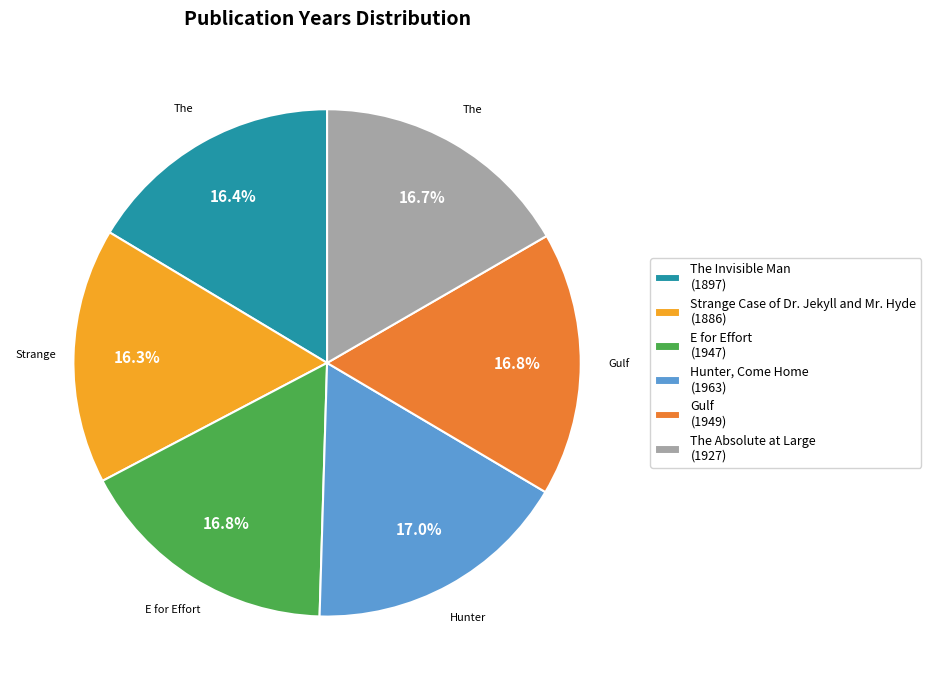

The Strange Case of Dr. Jekyll and Mr. Hyde slice represents 5% of the pie. True or false?

False